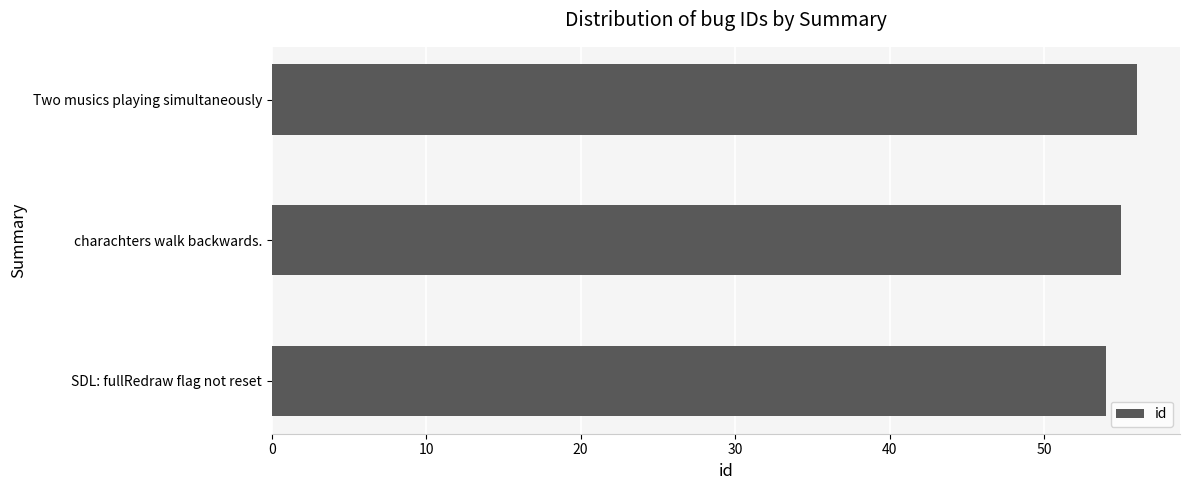

What is the sum of the values at charachters walk backwards. and Two musics playing simultaneously?

111